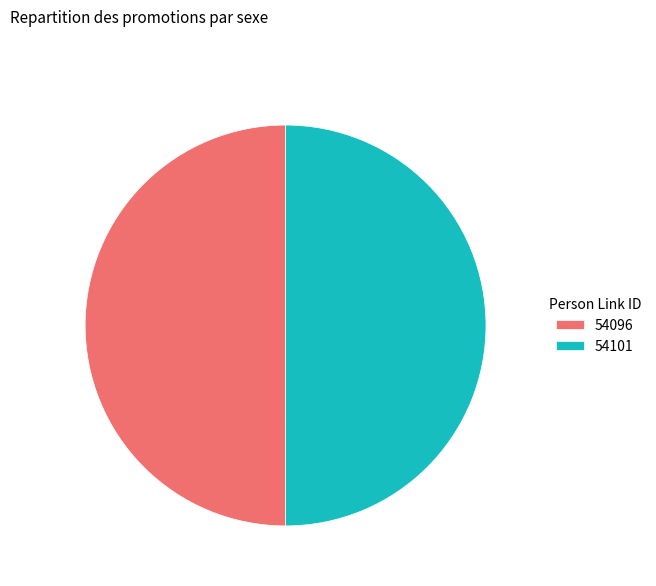

How many segments does this pie chart have?

2